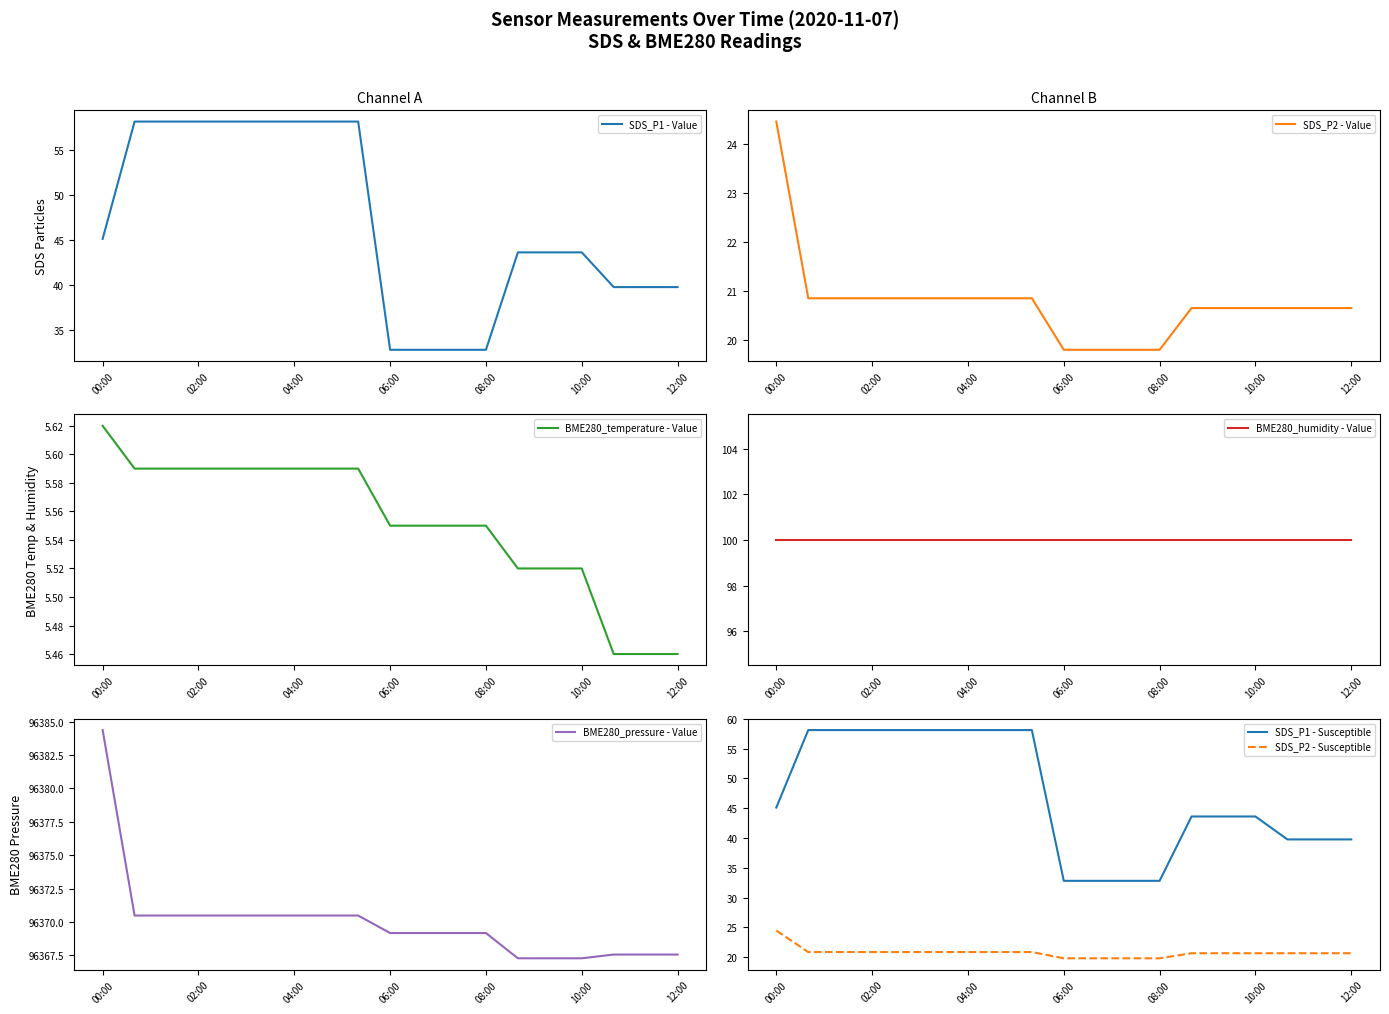

True or false: BME280_temperature and SDS_P2 cross at least once.

False